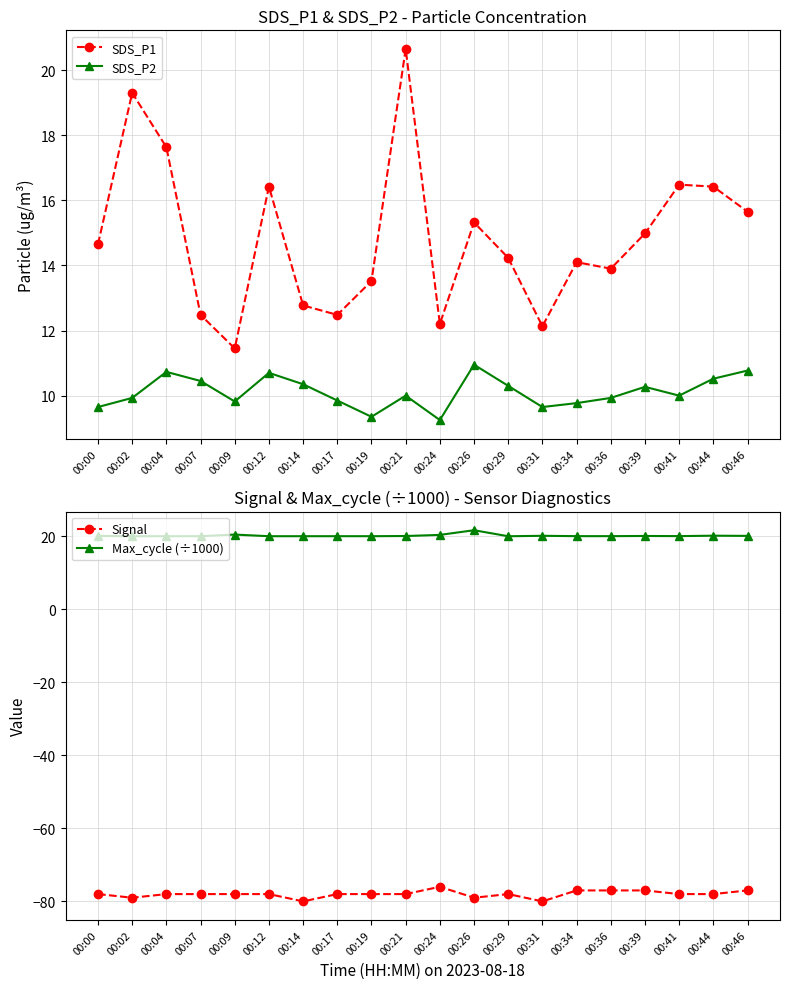

List the series in order of their peak value, lowest first.

Signal, SDS_P2, SDS_P1, Max_cycle (÷1000)